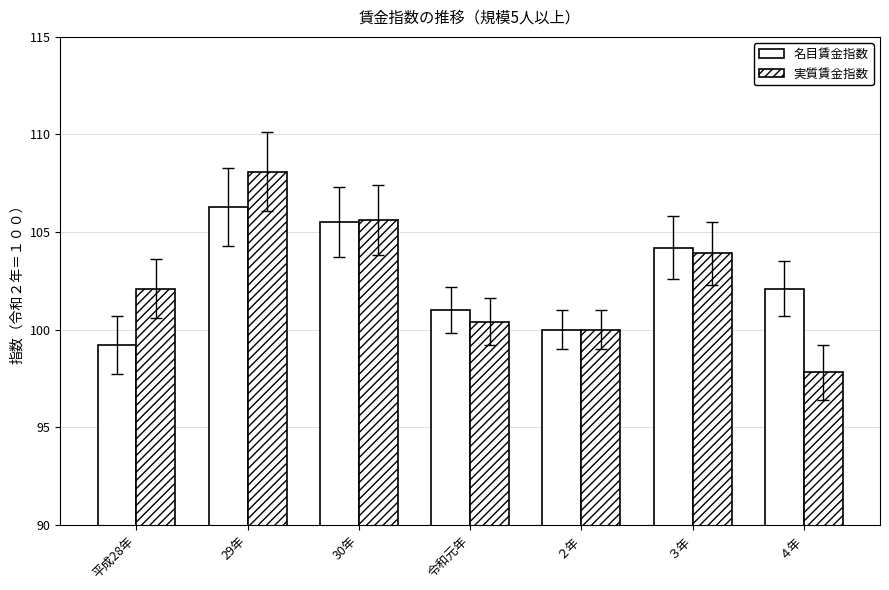

Is it true that 実質賃金指数 equals 55.1 at ４年?

False